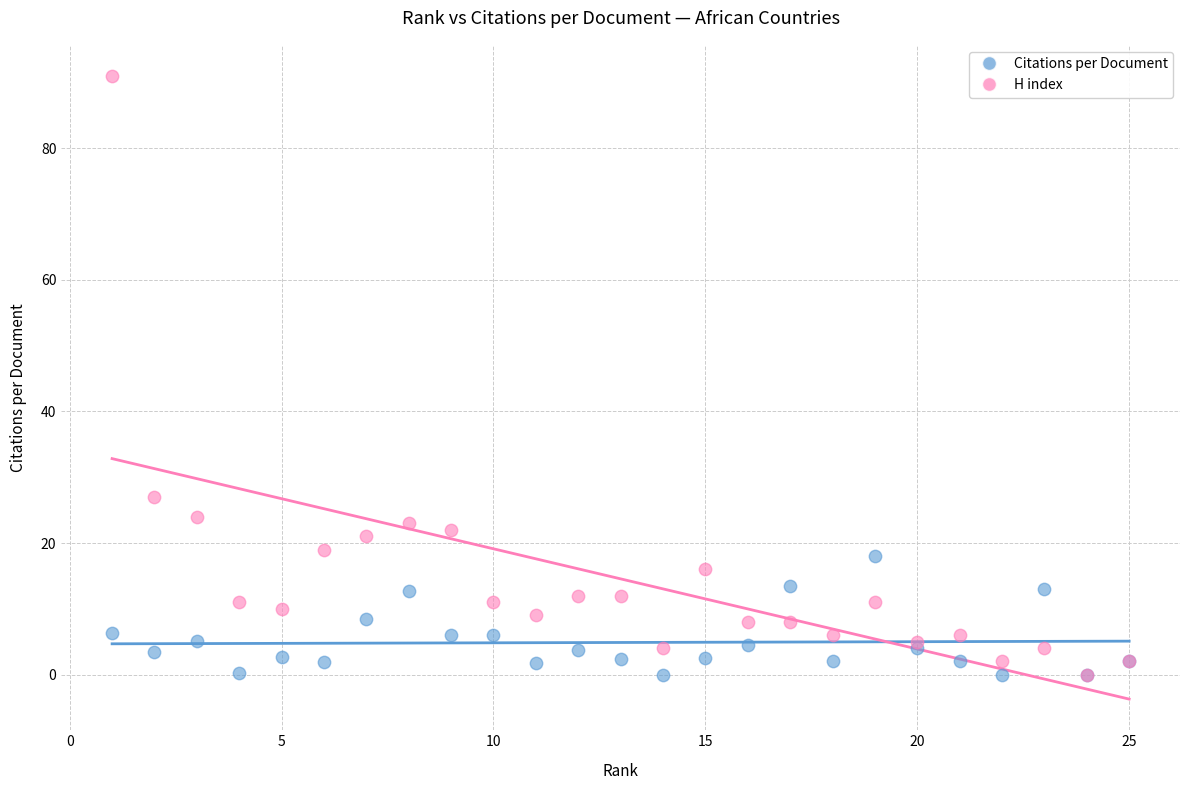

What are all the series names shown in the legend?

Citations per Document, H index